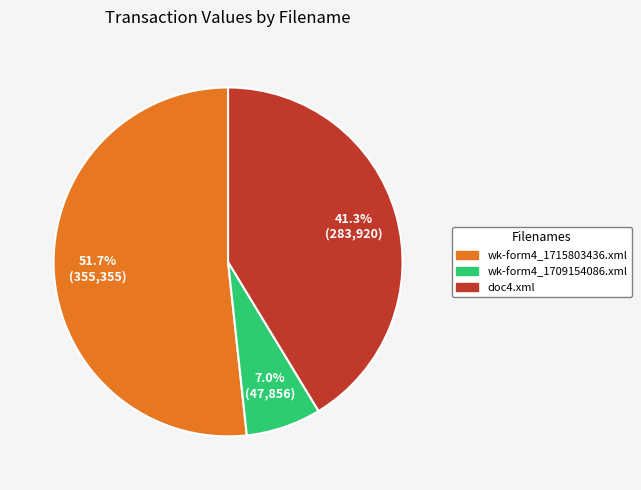

What is the majority slice?

wk-form4_1715803436.xml